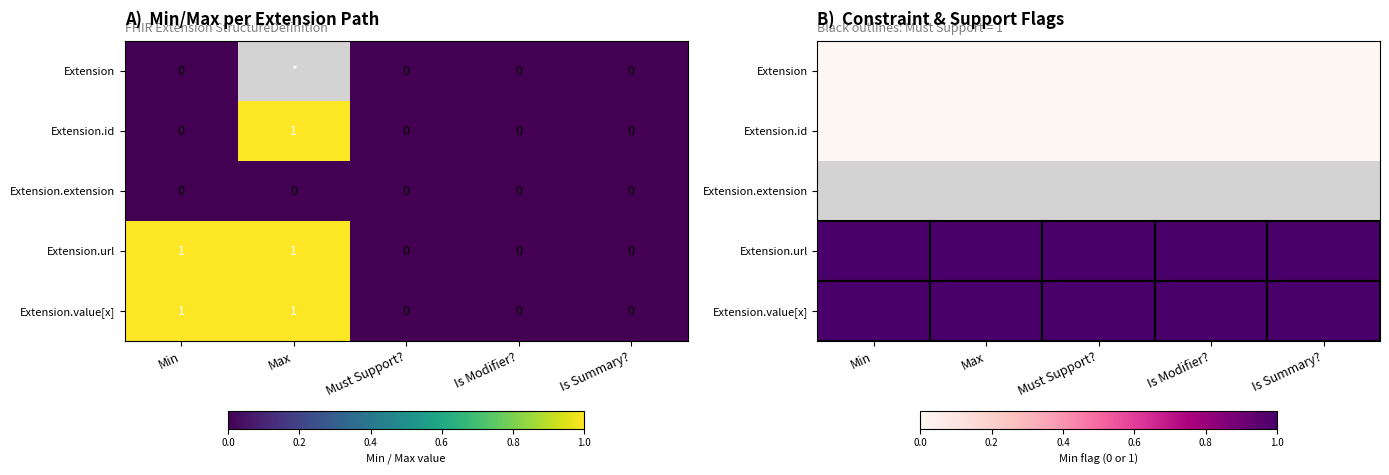

What is the difference between the highest and lowest values at Is Summary??

1.0